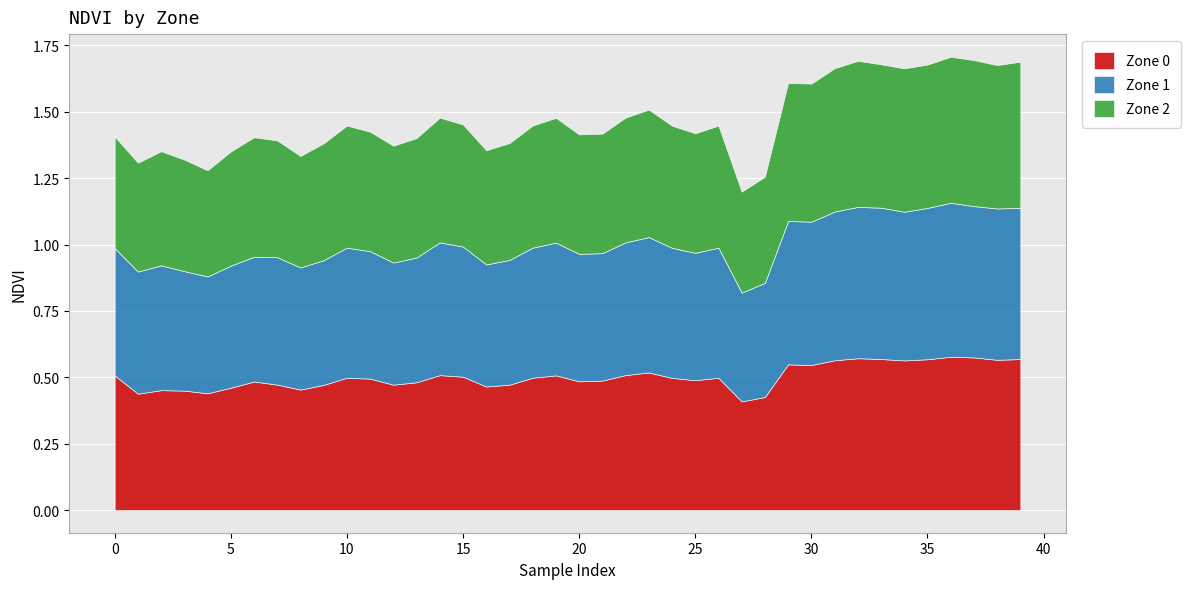

What is the difference between the second highest and second lowest values in the Zone 0 series?

0.1